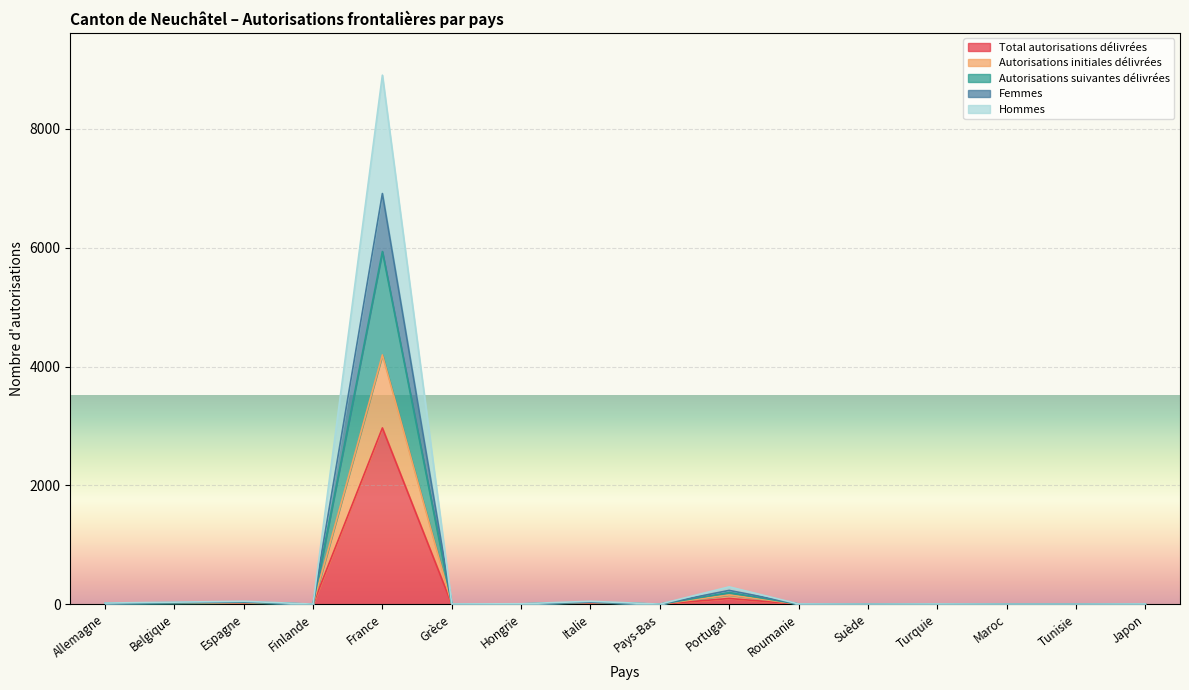

What are all the series names shown in the legend?

Total autorisations délivrées, Autorisations initiales délivrées, Autorisations suivantes délivrées, Femmes, Hommes